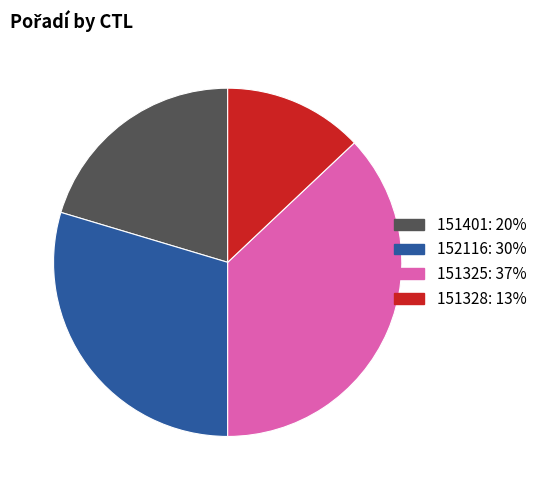

Rank the categories by value from lowest to highest.

151328, 151401, 152116, 151325